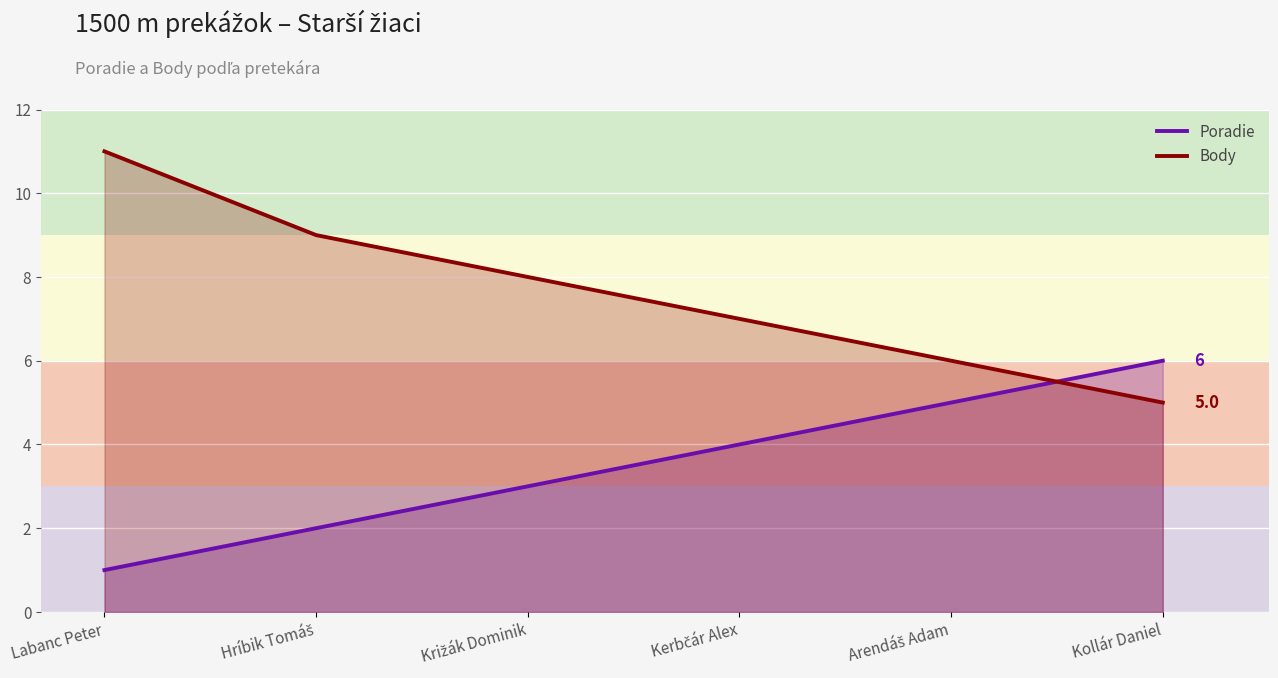

How many lines are shown in the chart?

2